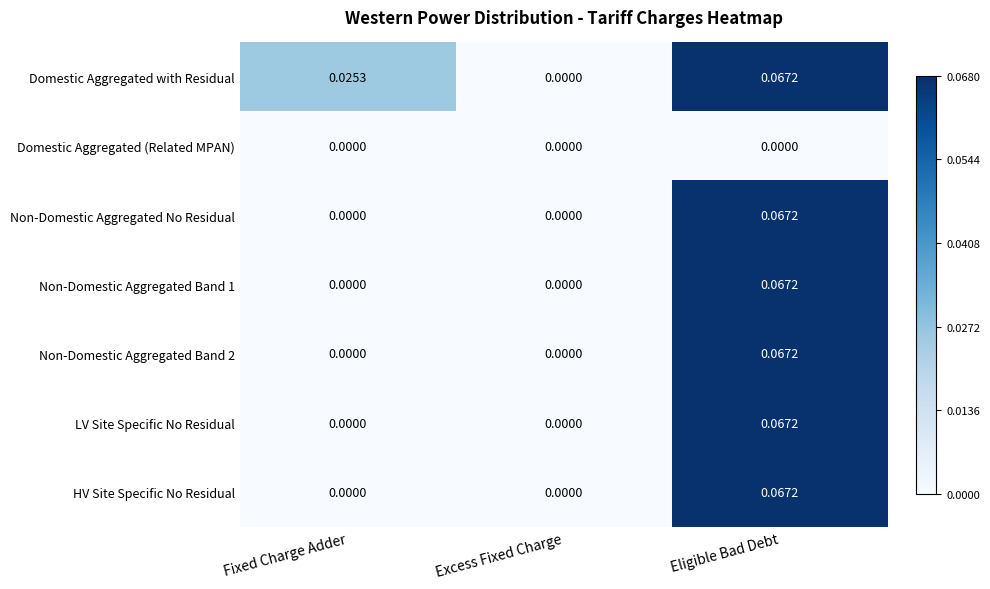

At which label does HV Site Specific No Residual reach its peak?

Eligible Bad Debt